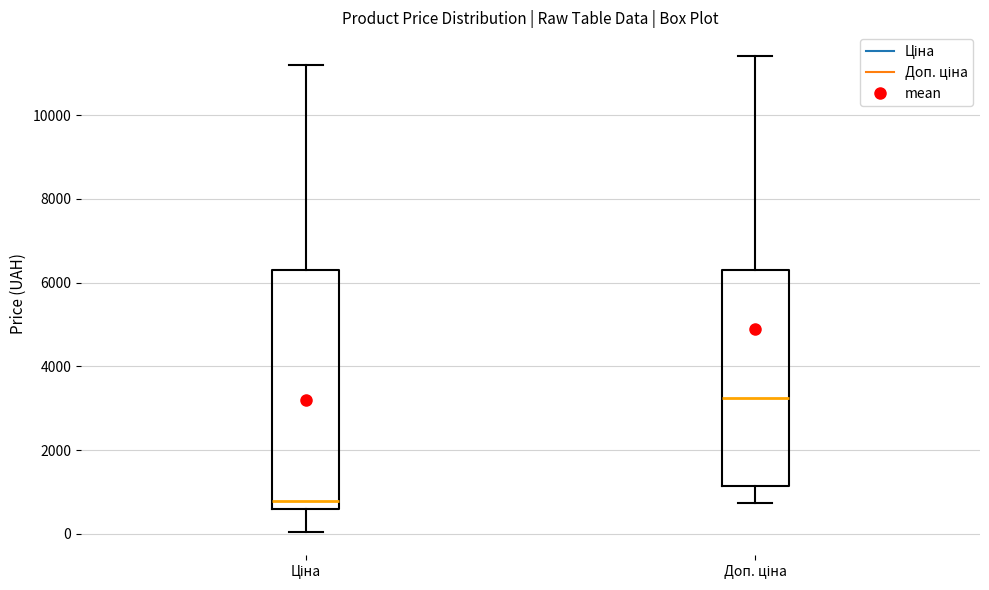

Where is the lower edge of the box for Доп. ціна on the y-axis? The values are not printed on the chart, so give them approximately, as read against the axis.

1200